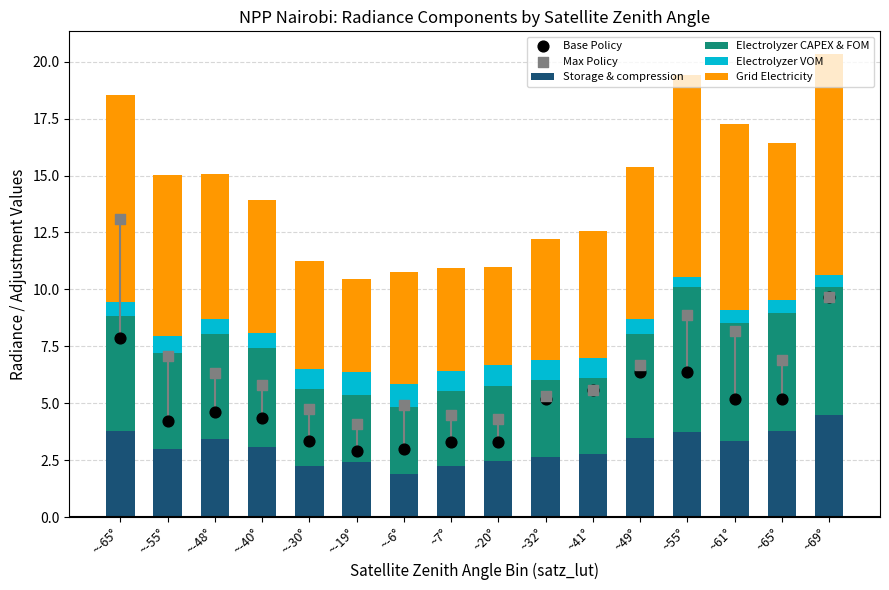

What are all the series names shown in the legend?

Storage & compression, Electrolyzer CAPEX & FOM, Electrolyzer VOM, Grid Electricity, Base Policy, Max Policy